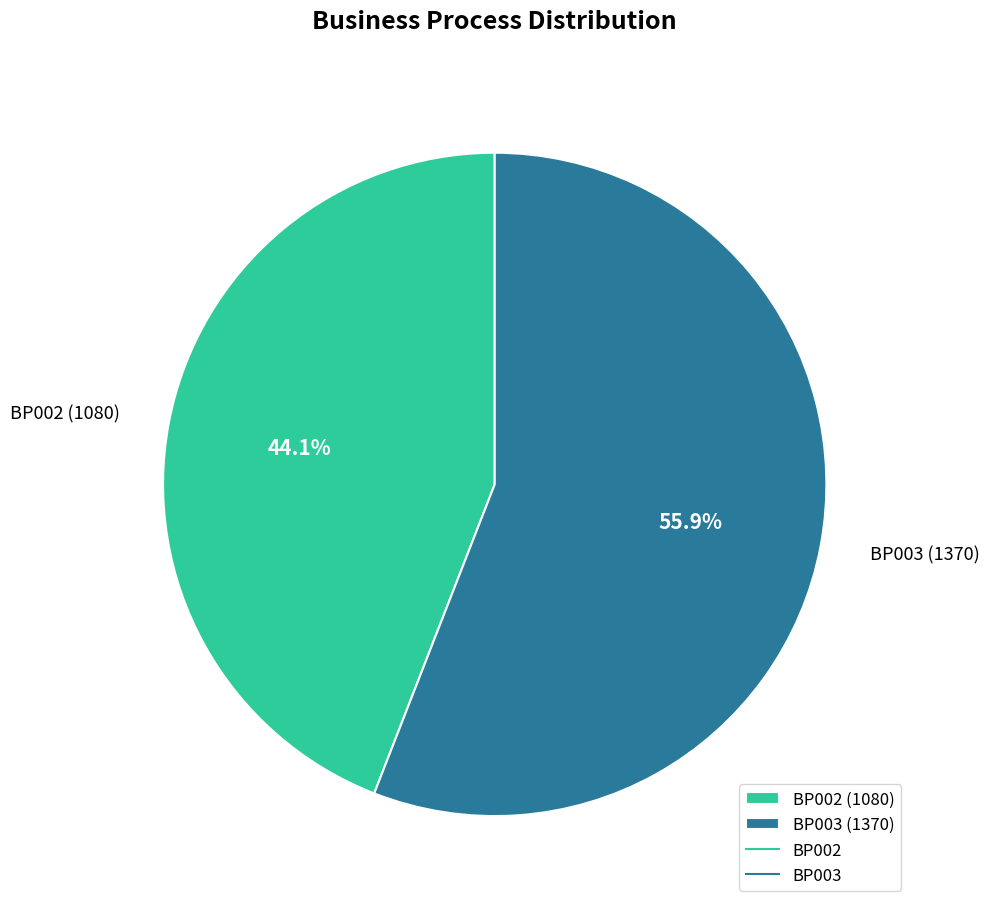

Between BP003 and BP002, which is larger?

BP003